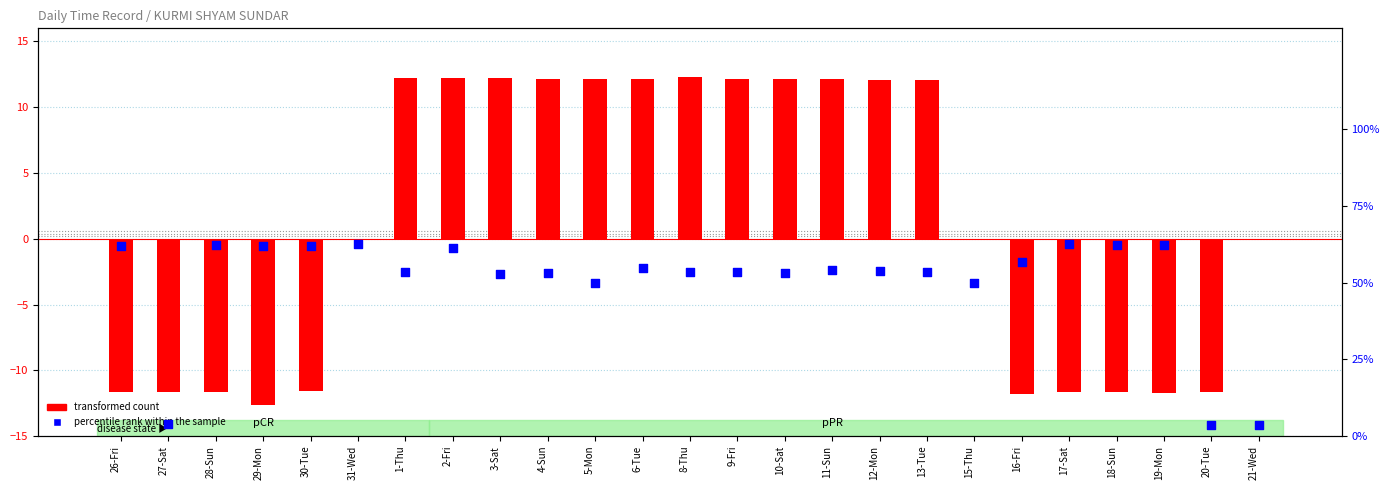

Which series has the largest Y range (max minus min)?

percentile rank within the sample